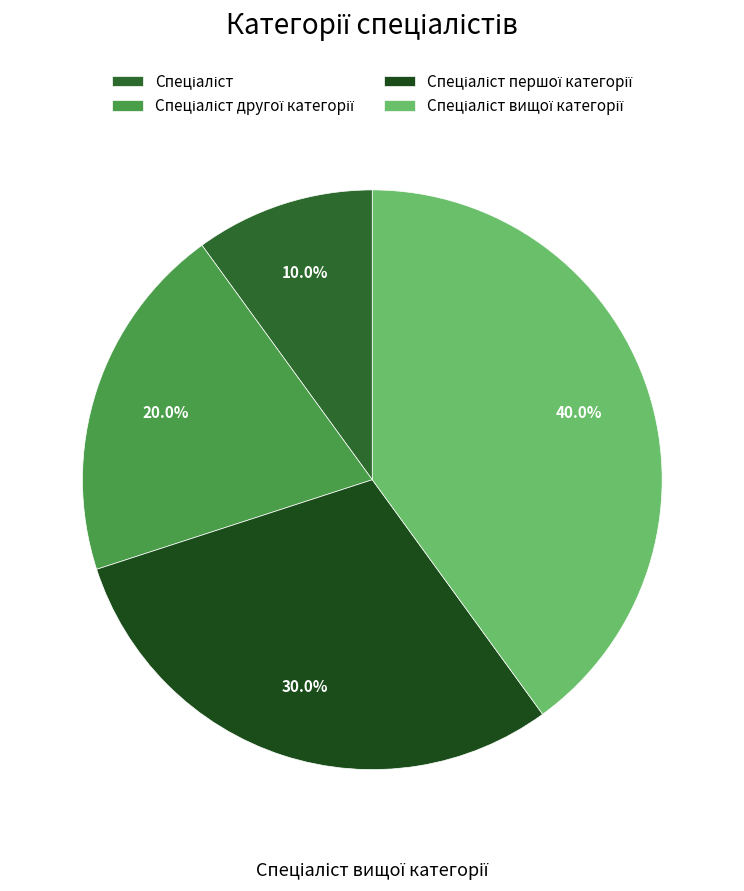

What is the largest slice in the pie chart?

Спеціаліст вищої категорії